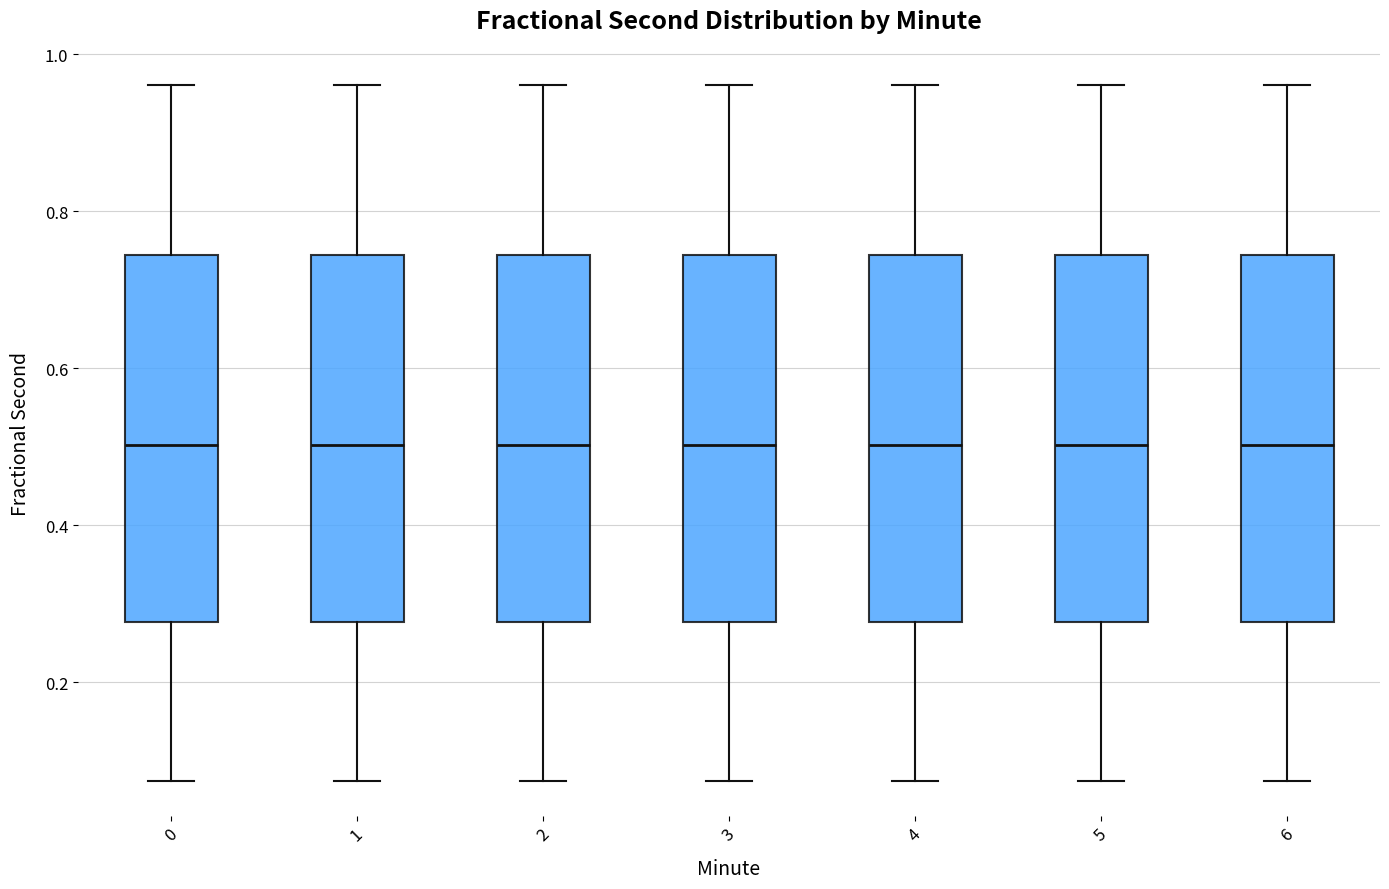

Reading left to right, read every box against the y-axis: the position of its median line, the range the box covers, and the ends of its whiskers. The values are not printed on the chart, so give them approximately, as read against the axis.

0: median 0.50, box 0.28 to 0.74, whiskers 0.08 to 0.96
1: median 0.50, box 0.28 to 0.74, whiskers 0.08 to 0.96
2: median 0.50, box 0.28 to 0.74, whiskers 0.08 to 0.96
3: median 0.50, box 0.28 to 0.74, whiskers 0.08 to 0.96
4: median 0.50, box 0.28 to 0.74, whiskers 0.08 to 0.96
5: median 0.50, box 0.28 to 0.74, whiskers 0.08 to 0.96
6: median 0.50, box 0.28 to 0.74, whiskers 0.08 to 0.96